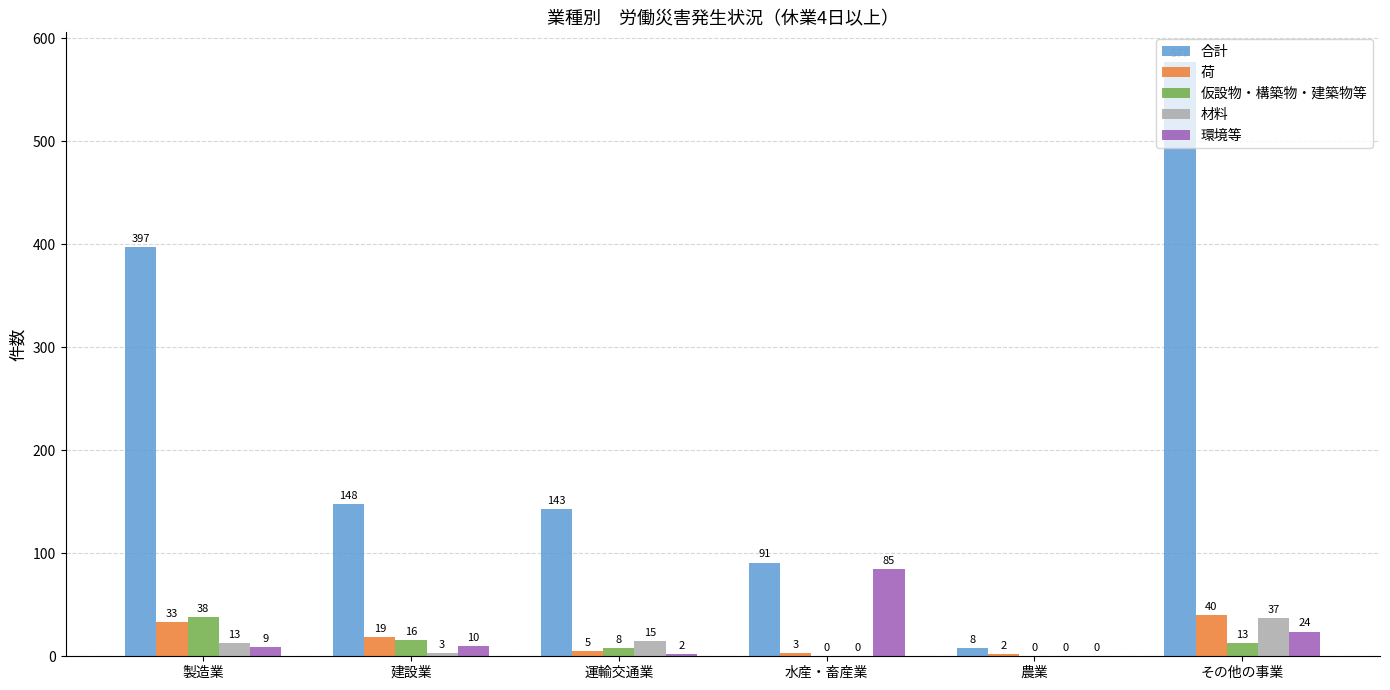

What is the greatest value displayed?

577